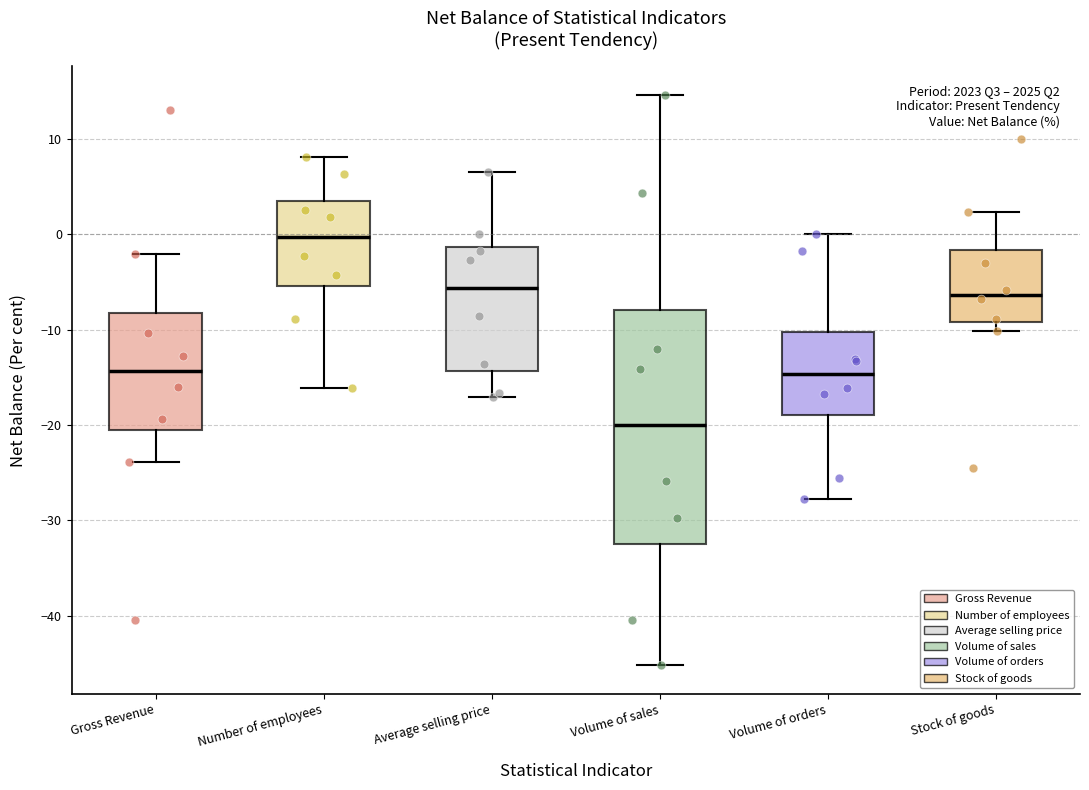

Reading left to right, read every box against the y-axis: the position of its median line, the range the box covers, and the ends of its whiskers. The values are not printed on the chart, so give them approximately, as read against the axis.

Gross Revenue: median -14, box -21 to -8, whiskers -24 to -2
Number of employees: median 0, box -5 to 3, whiskers -16 to 8
Average selling price: median -6, box -14 to -1, whiskers -17 to 7
Volume of sales: median -20, box -32 to -8, whiskers -45 to 15
Volume of orders: median -15, box -19 to -10, whiskers -28 to 0
Stock of goods: median -6, box -9 to -2, whiskers -10 to 2